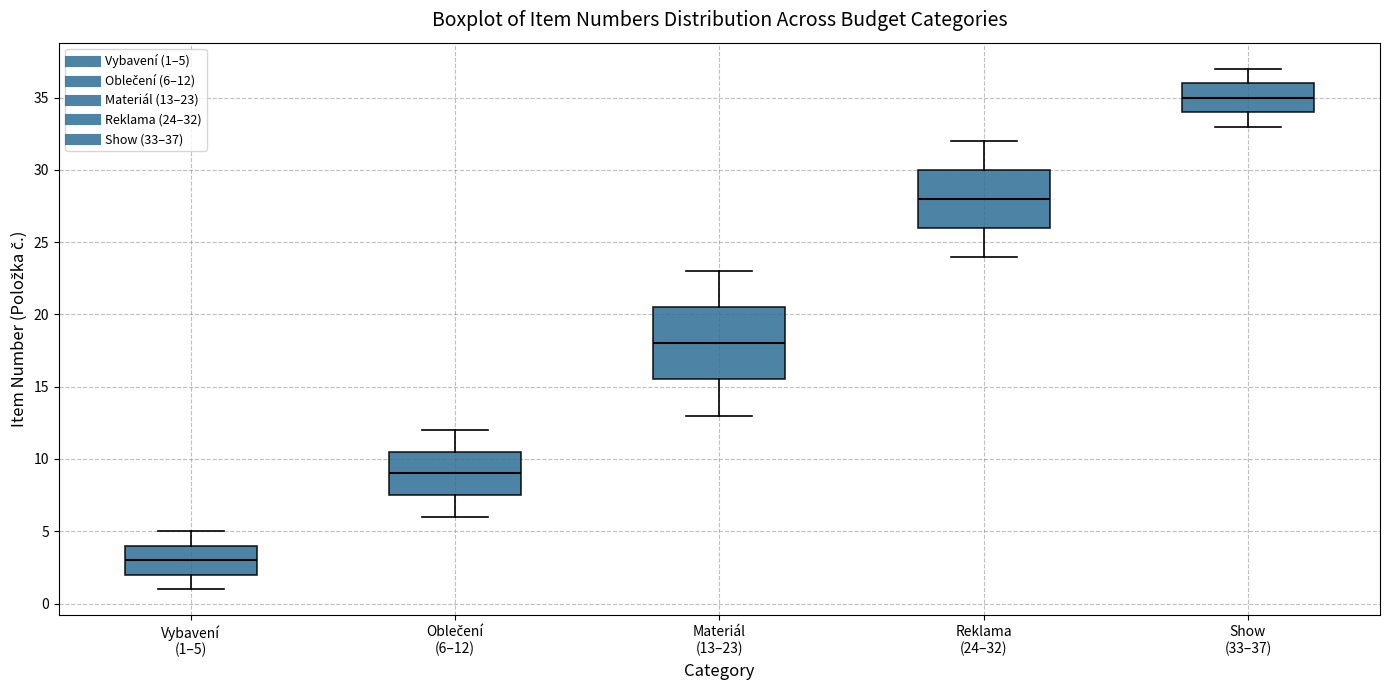

Where does the lower whisker of the box for Materiál (13–23) end on the y-axis? The values are not printed on the chart, so give them approximately, as read against the axis.

13.0